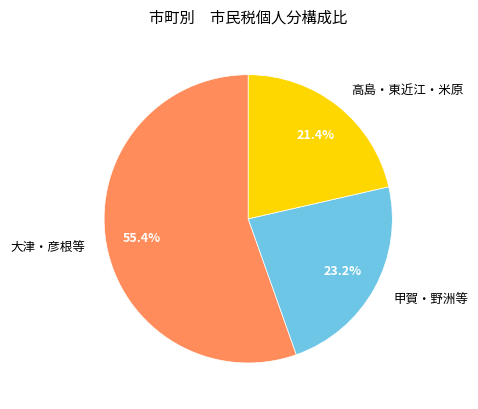

What is the total percentage of 甲賀・野洲等 and 高島・東近江・米原?

44.6%